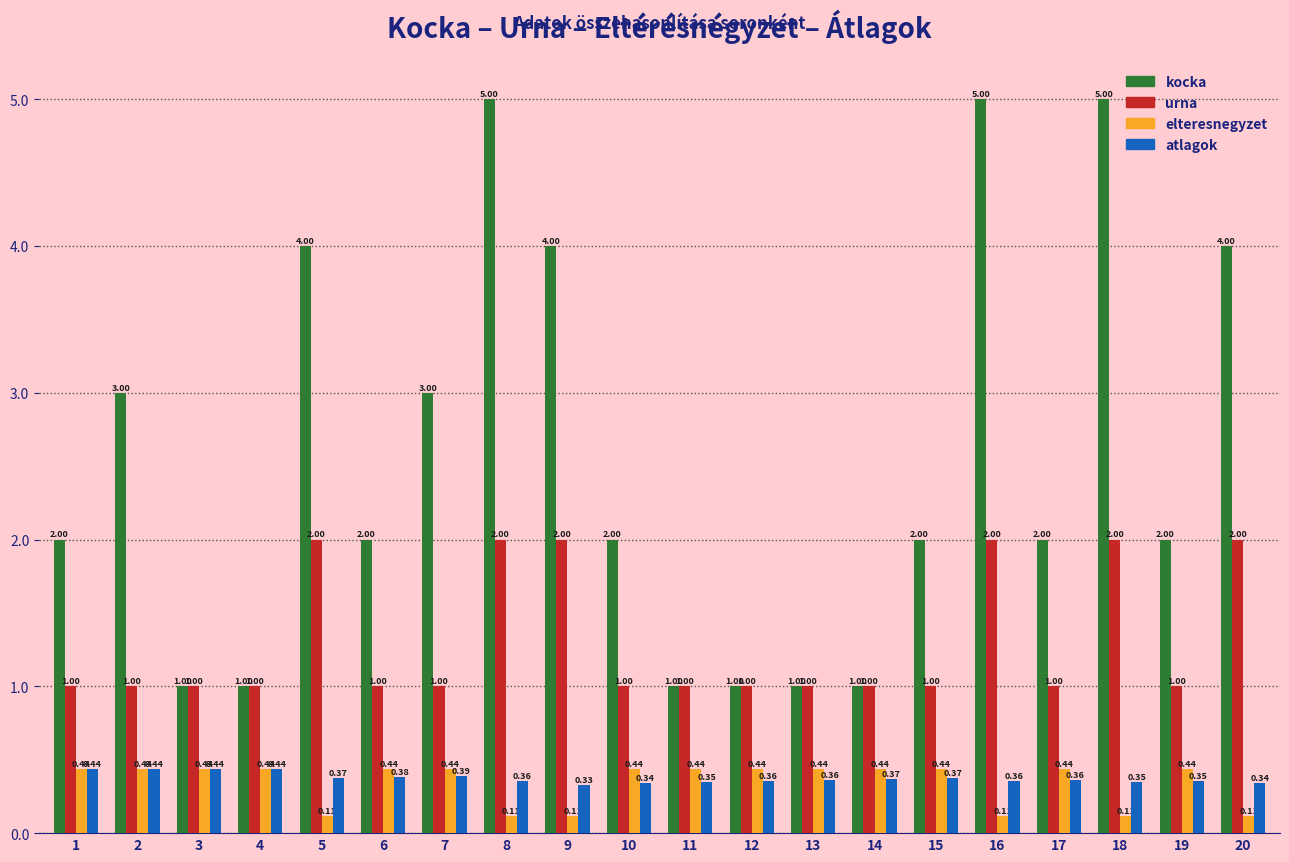

What is the total value across all series at 17?

3.8